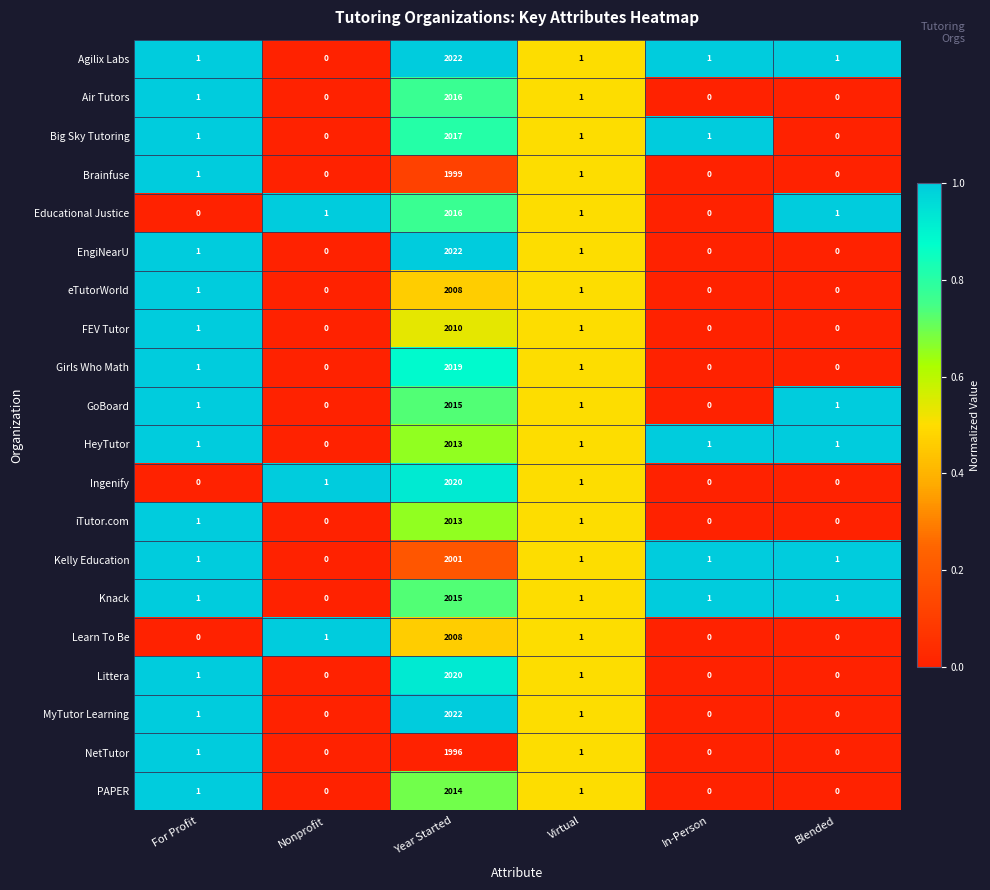

What is the total value across all series at Nonprofit?

3